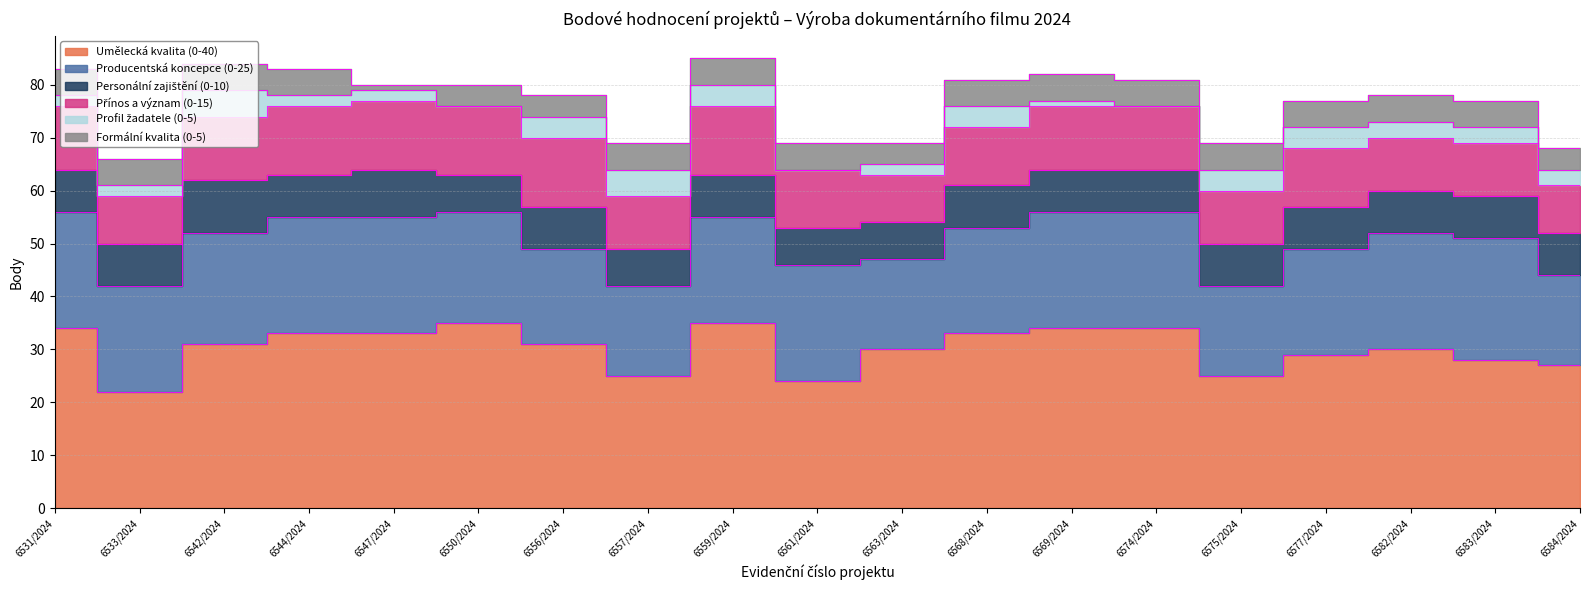

At which category is the sum across all series the highest?

6559/2024